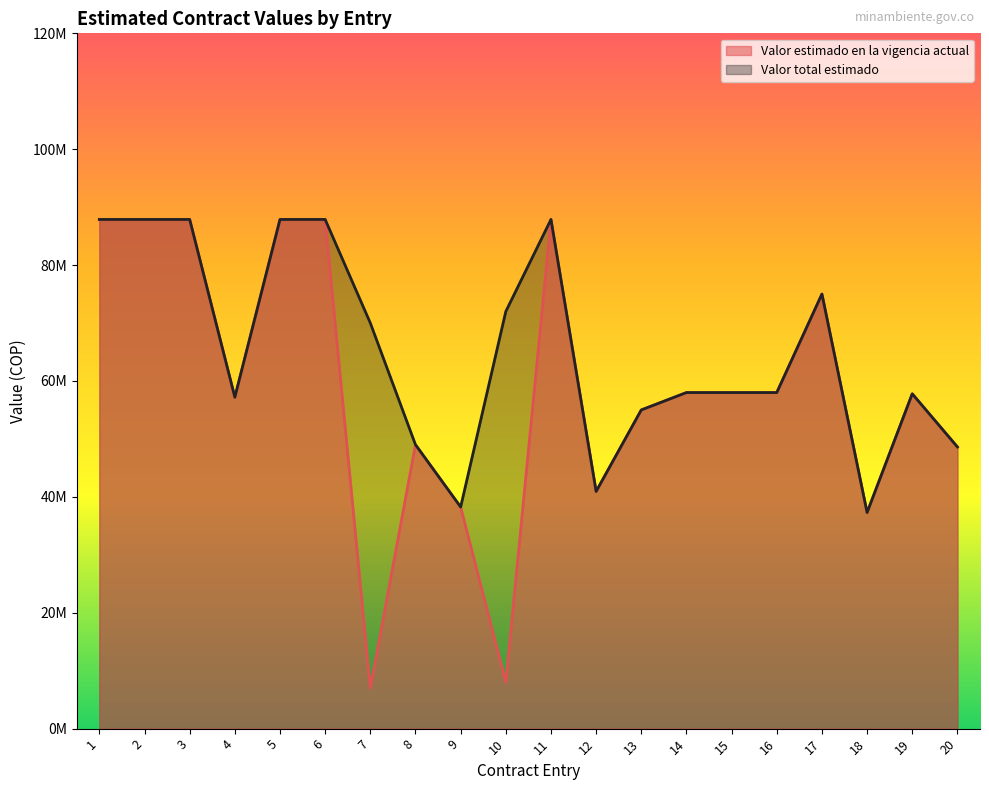

What is the smallest value displayed?

7000000